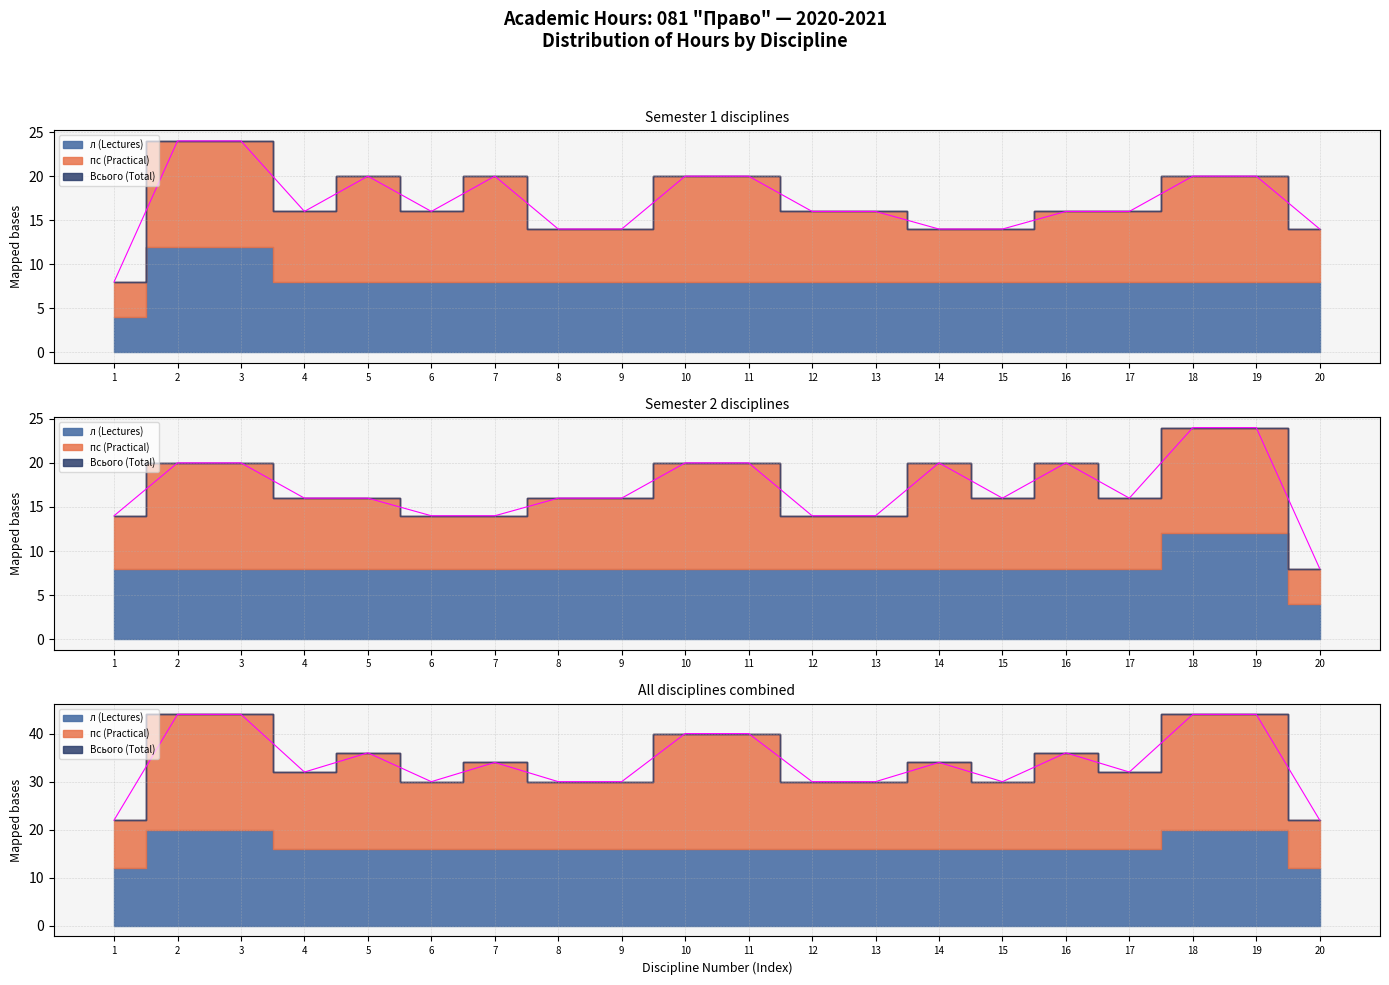

Reading left to right, extract all data points from this chart.

Всього (Total): 8	24	24	16	20	16	20	14	14	20	20	16	16	14	14	16	16	20	20	14
пс (Practical): 4	12	12	8	12	8	12	6	6	12	12	8	8	6	6	8	8	12	12	6
л (Lectures): 4	12	12	8	8	8	8	8	8	8	8	8	8	8	8	8	8	8	8	8